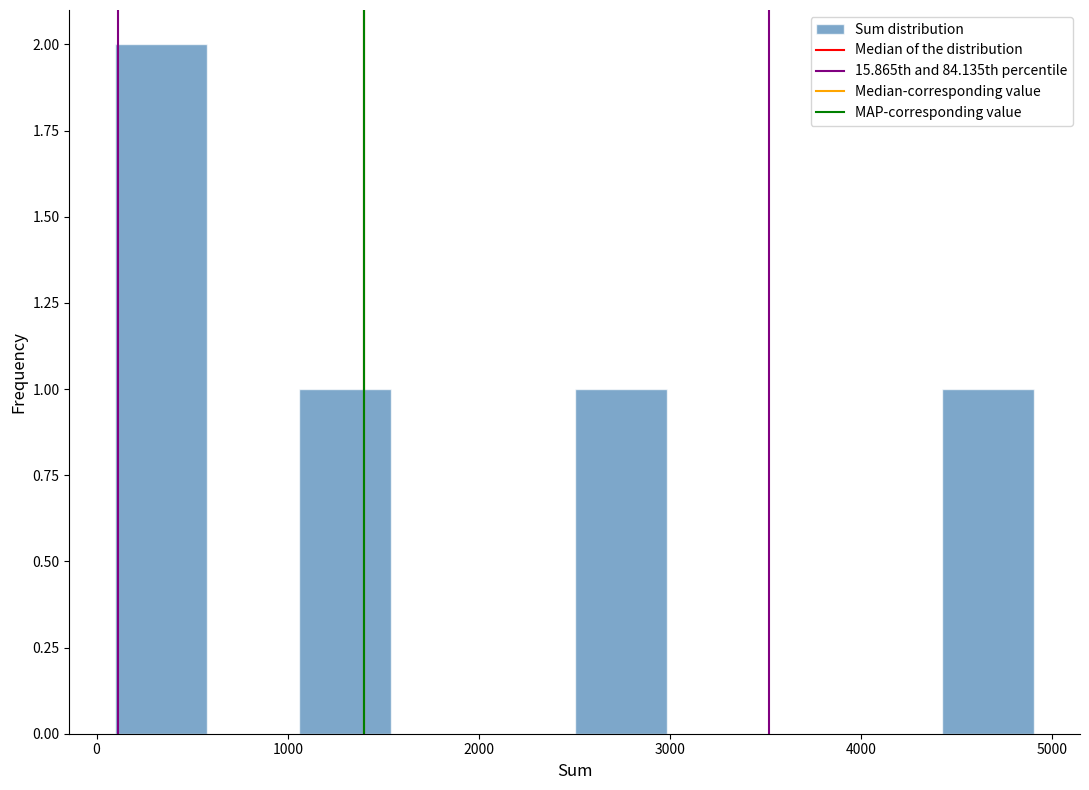

Reading left to right, list every bar in this chart as the range it spans on the x-axis followed by its height. Neither the bar edges nor the heights are printed on the chart, so give them approximately, as read against the axes.

100 to 600: 2
600 to 1100: 0
1100 to 1500: 1
1500 to 2000: 0
2000 to 2500: 0
2500 to 3000: 1
3000 to 3500: 0
3500 to 3900: 0
3900 to 4400: 0
4400 to 4900: 1